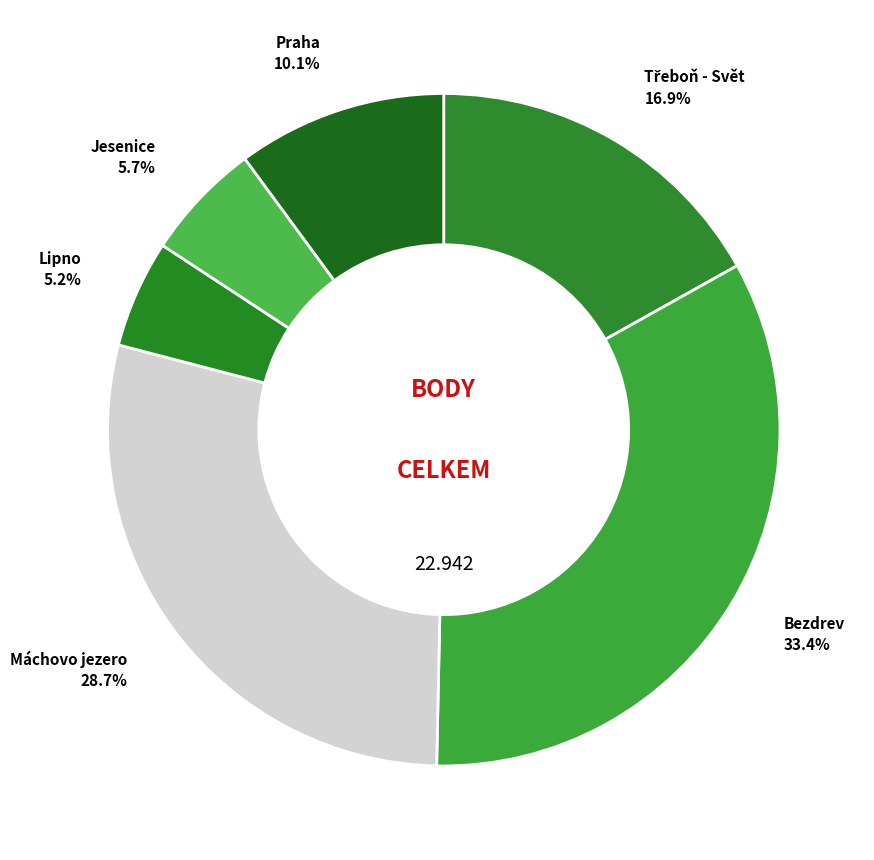

Is it true that Jesenice is 1% of the pie?

False